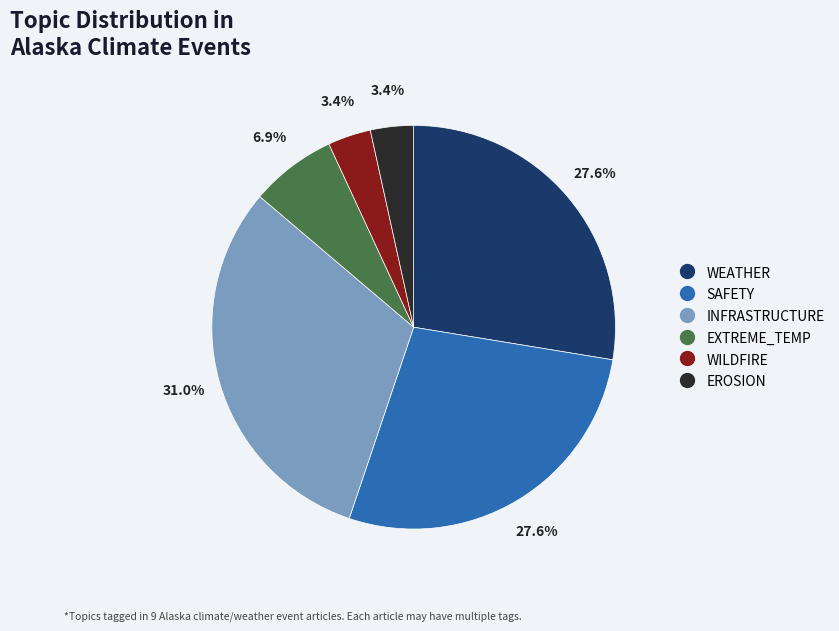

What is the largest slice in the pie chart?

INFRASTRUCTURE